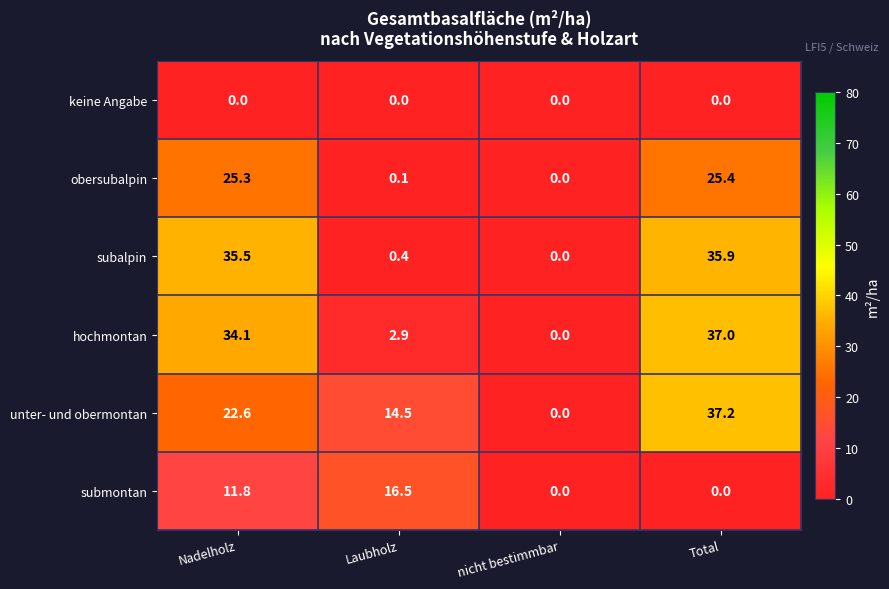

Reading left to right, list all the values displayed in this chart.

keine Angabe: Nadelholz=0.0	Laubholz=0.0	nicht bestimmbar=0.0	Total=0.0
obersubalpin: Nadelholz=25.3	Laubholz=0.1	nicht bestimmbar=0.0	Total=25.4
subalpin: Nadelholz=35.5	Laubholz=0.4	nicht bestimmbar=0.0	Total=35.9
hochmontan: Nadelholz=34.1	Laubholz=2.9	nicht bestimmbar=0.0	Total=37.0
unter- und obermontan: Nadelholz=22.6	Laubholz=14.5	nicht bestimmbar=0.0	Total=37.2
submontan: Nadelholz=11.8	Laubholz=16.5	nicht bestimmbar=0.0	Total=0.0